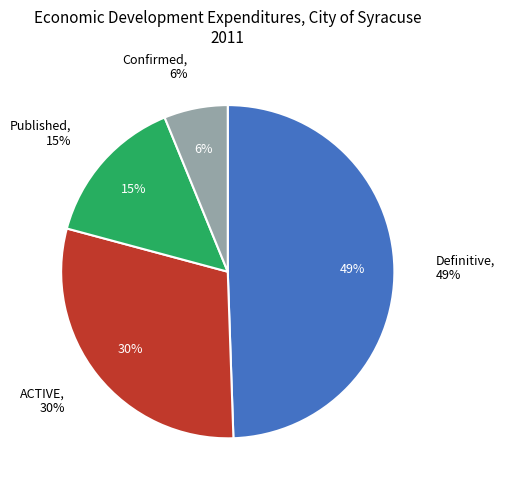

Is there a majority slice in this chart?

No